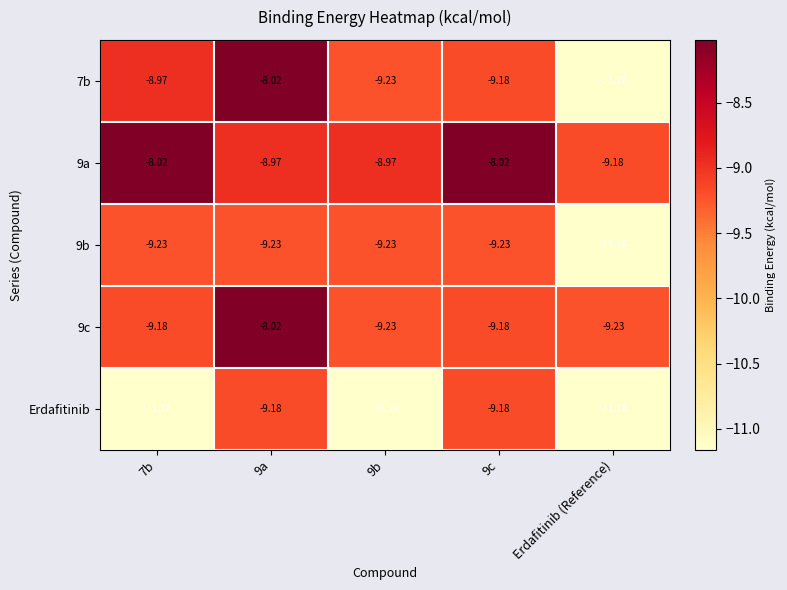

Is the value of 9c at 9b greater than the value of Erdafitinib at 9a?

No